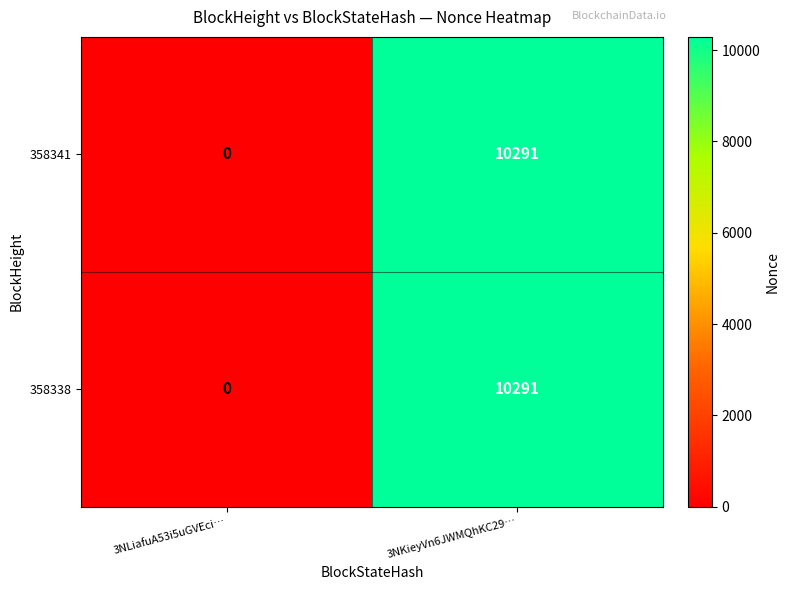

Rank the categories by 358341 value from highest to lowest.

3NKieyVn6JWMQhKC29…, 3NLiafuA53i5uGVEci…